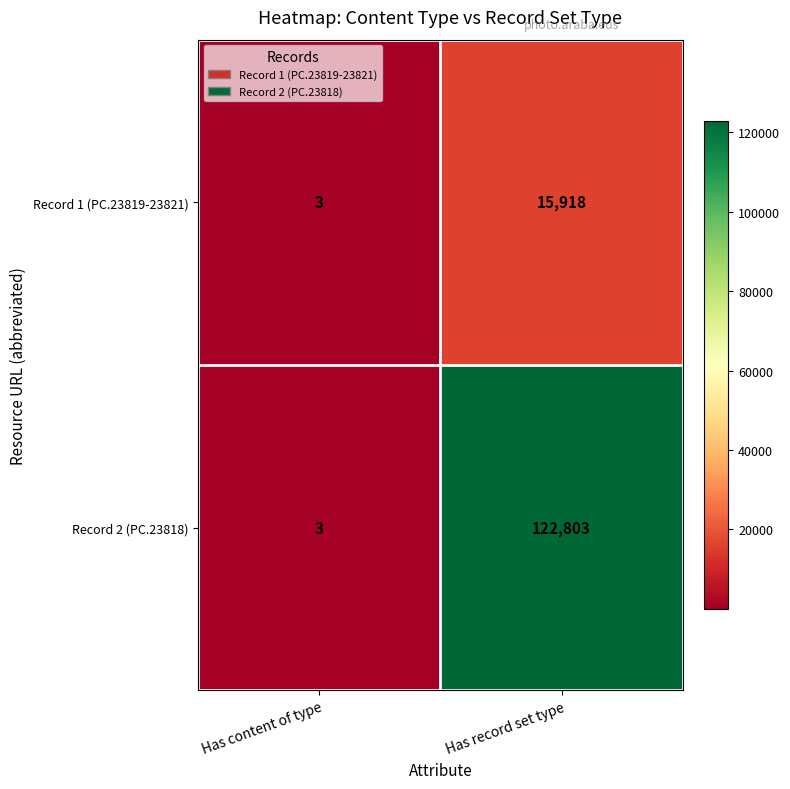

At how many categories does at least one series exceed 103503?

1